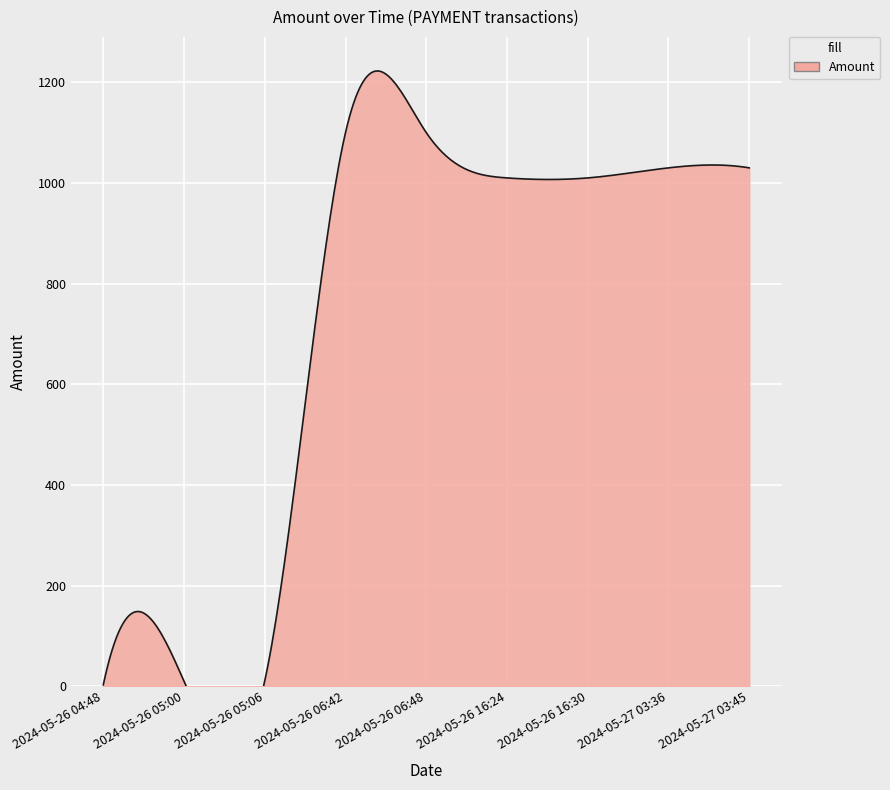

True or false: the data shows 677 at 2024-05-27 03:45.

False